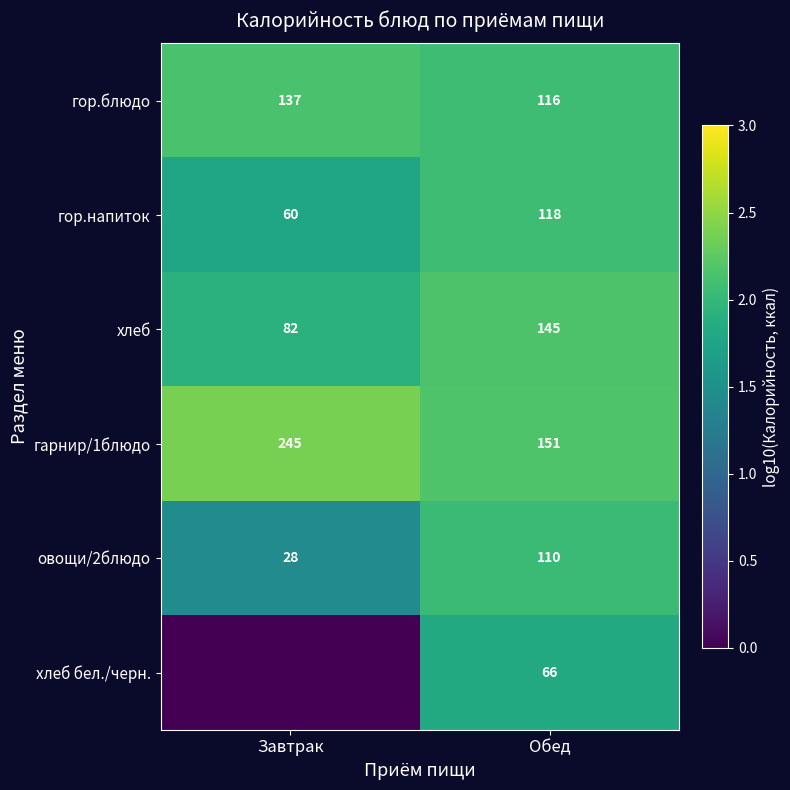

Where does the гор.напиток series first go above 2?

Обед